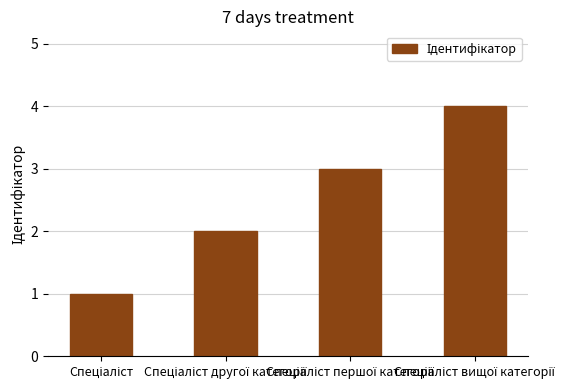

What is the sum of all values?

10